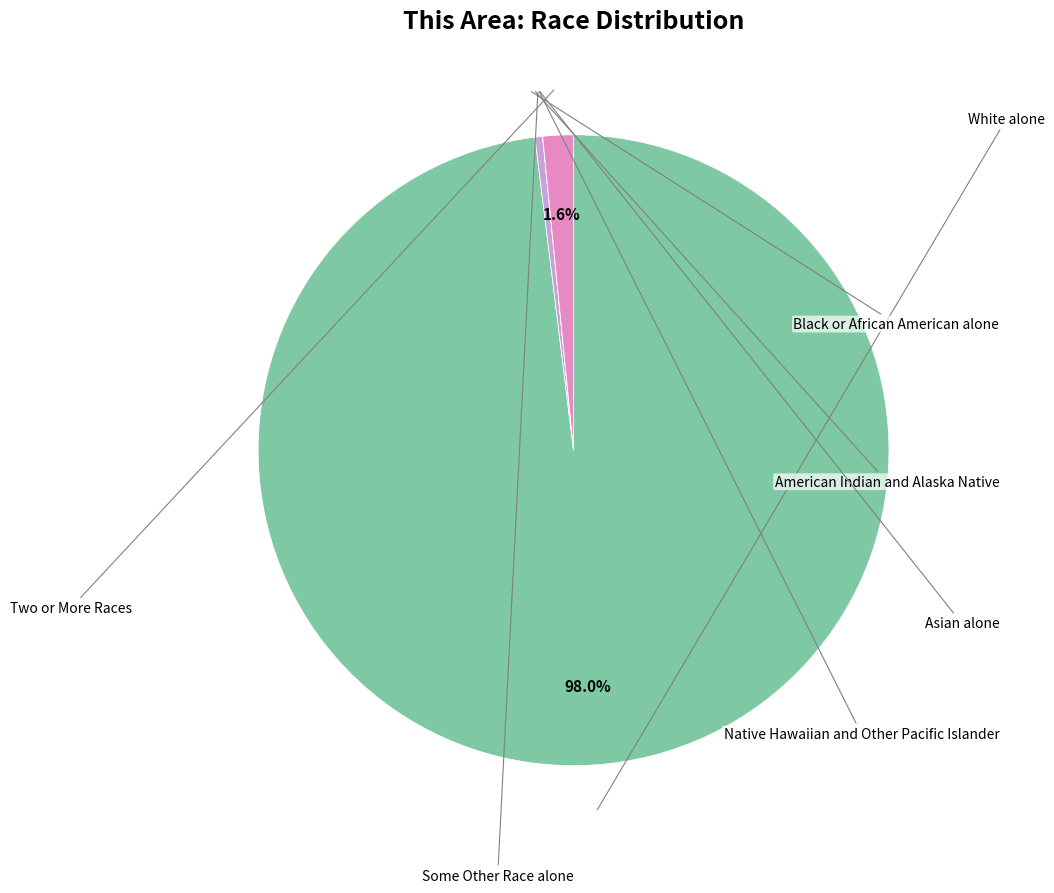

What percentage is the Two or More Races slice, to the nearest percent?

2%